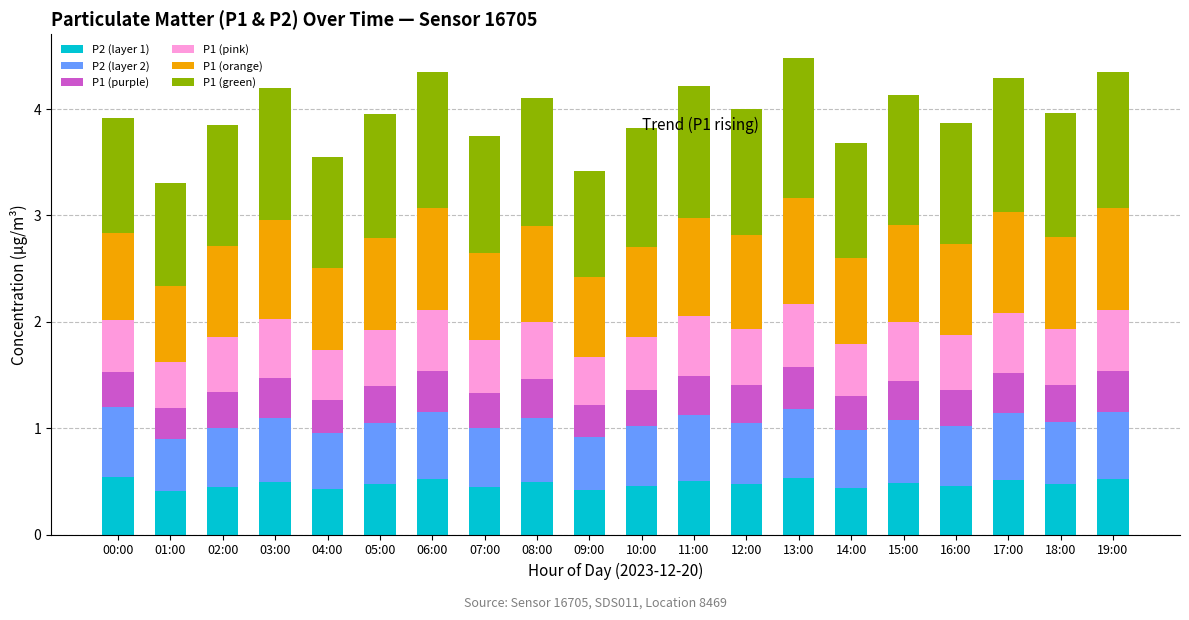

The P2 (layer 1) series shows 0.5 at 07:00. True or false?

True